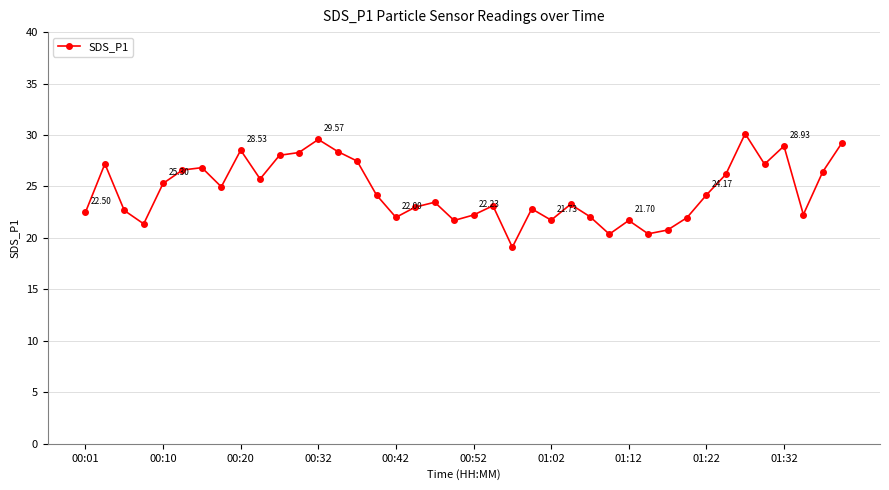

What is the average value?

24.5